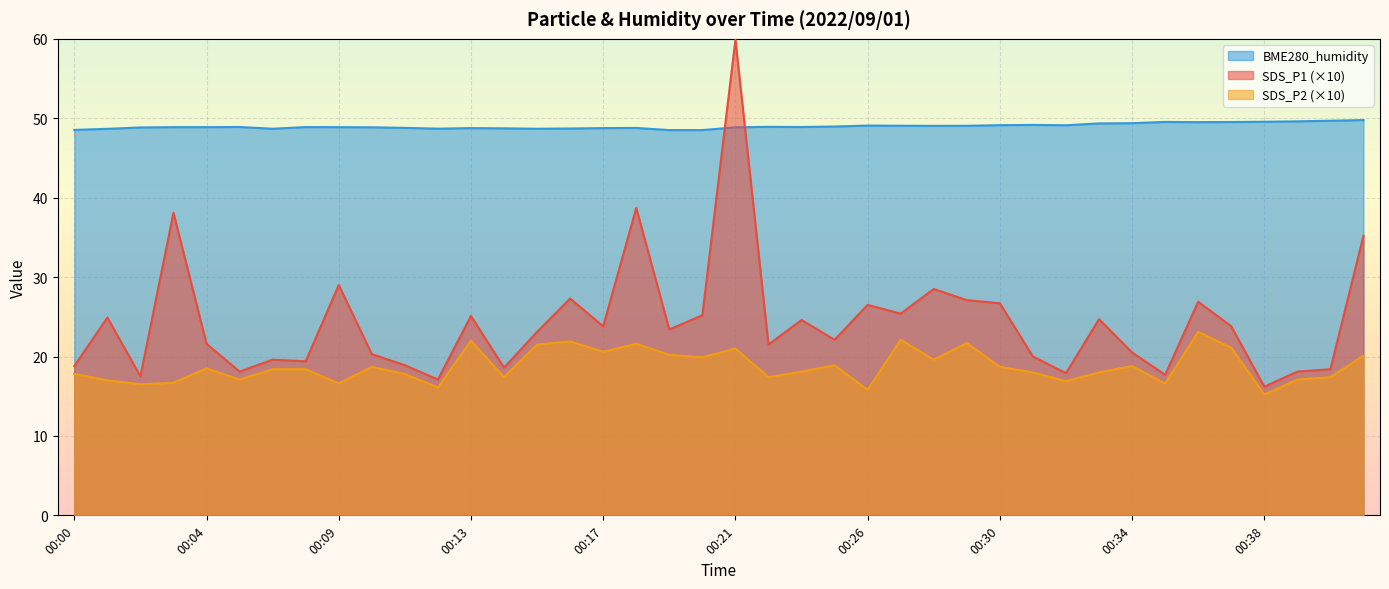

Does the chart display data point markers on the line(s)?

No